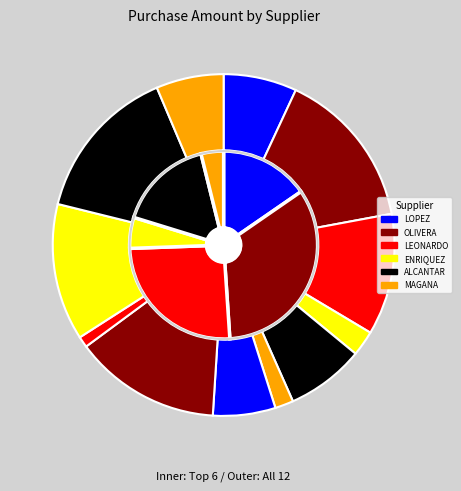

How much of the chart is everything except LEONARDO GARCIA NAVARRO?

88.5%